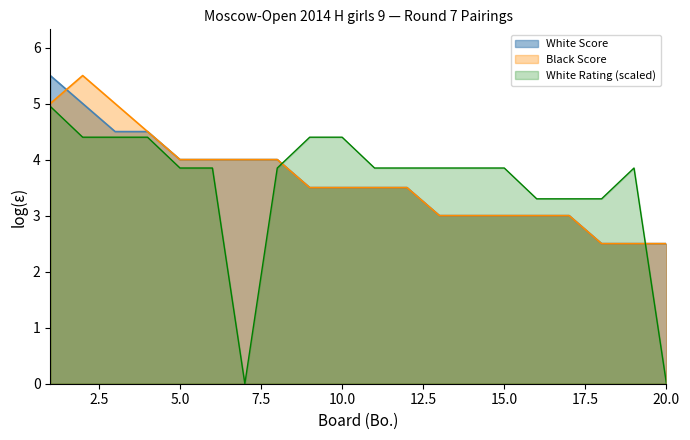

What is the difference between the White Score values at 2 and 4?

0.5